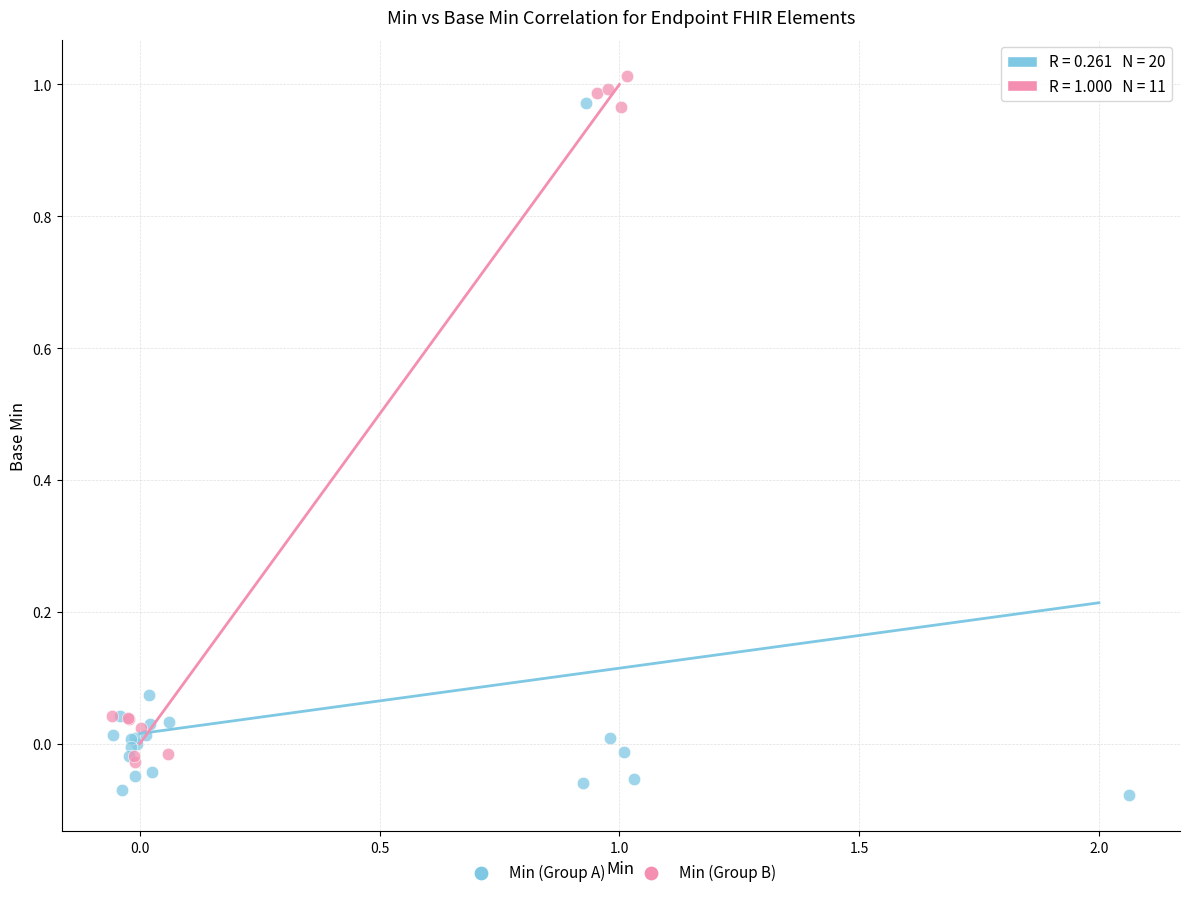

Which series reaches the minimum Y coordinate?

Min (Group A)